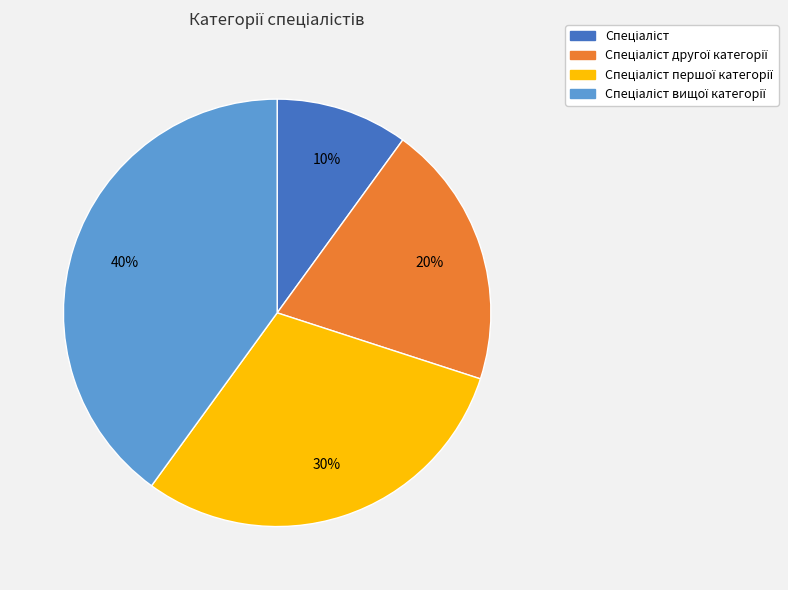

To the nearest percent, what is the average slice percentage?

25%